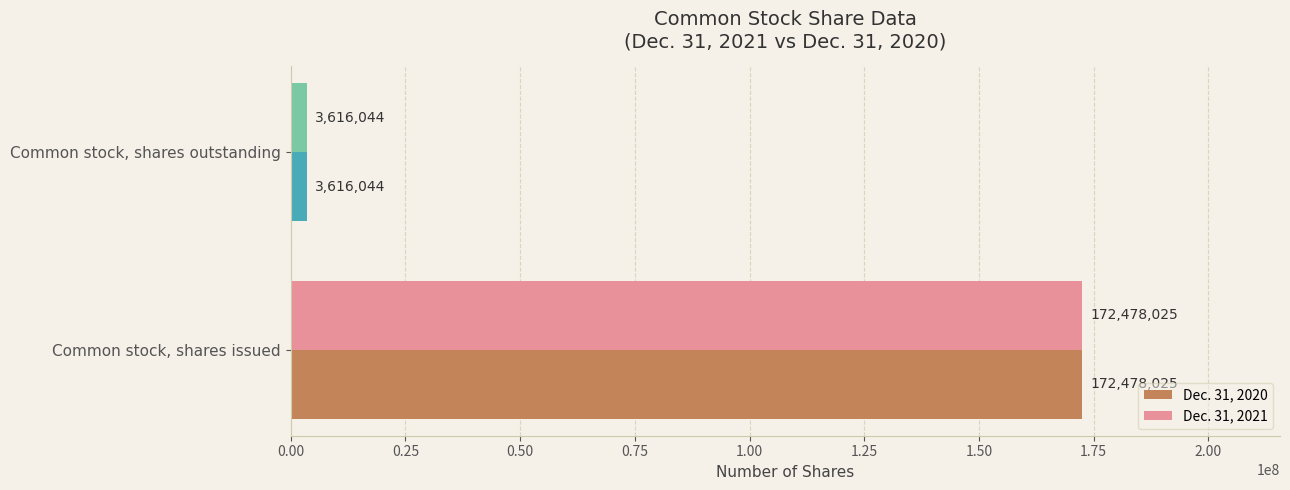

Which category has the lowest value in the Dec. 31, 2021 series?

Common stock, shares outstanding